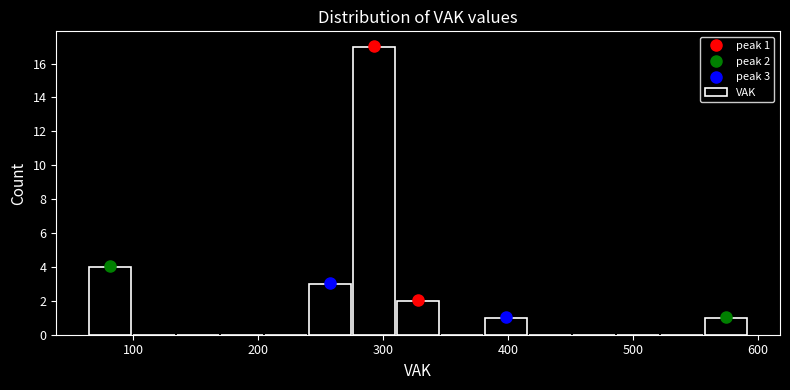

Read against the x-axis, roughly where is the centre of the tallest bar?

290